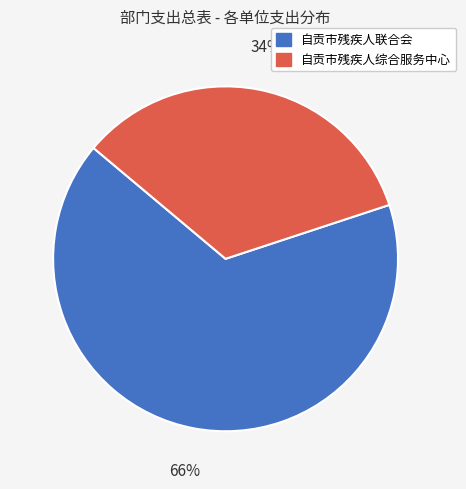

Combined, do 自贡市残疾人综合服务中心 and 自贡市残疾人联合会 account for over 50%?

Yes